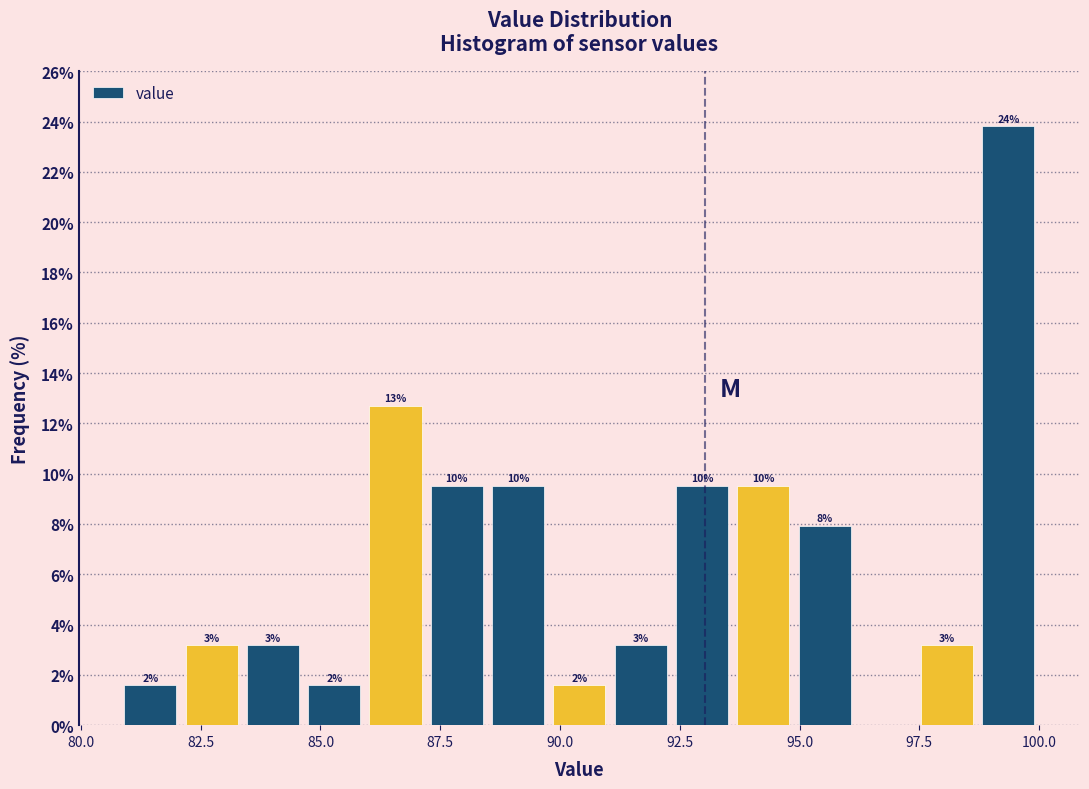

Around what value on the x-axis is the tallest bar? Give the approximate position of its centre, as read against the axis.

99.5